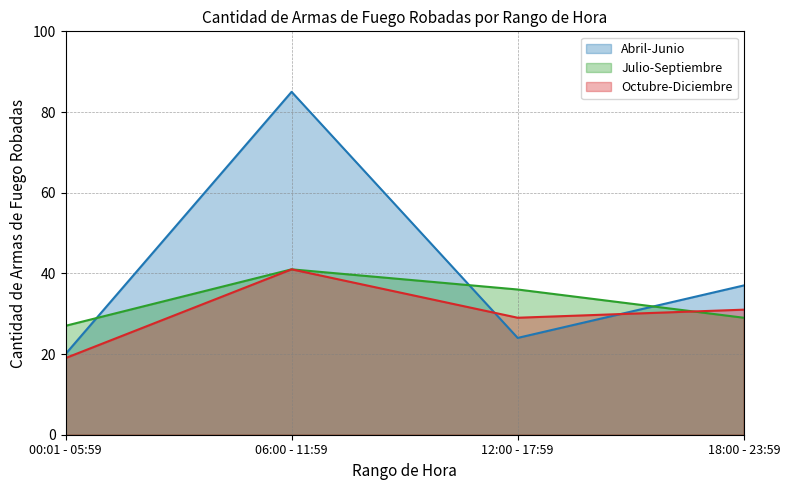

What is the spread (max minus min) of values at 18:00 - 23:59?

8